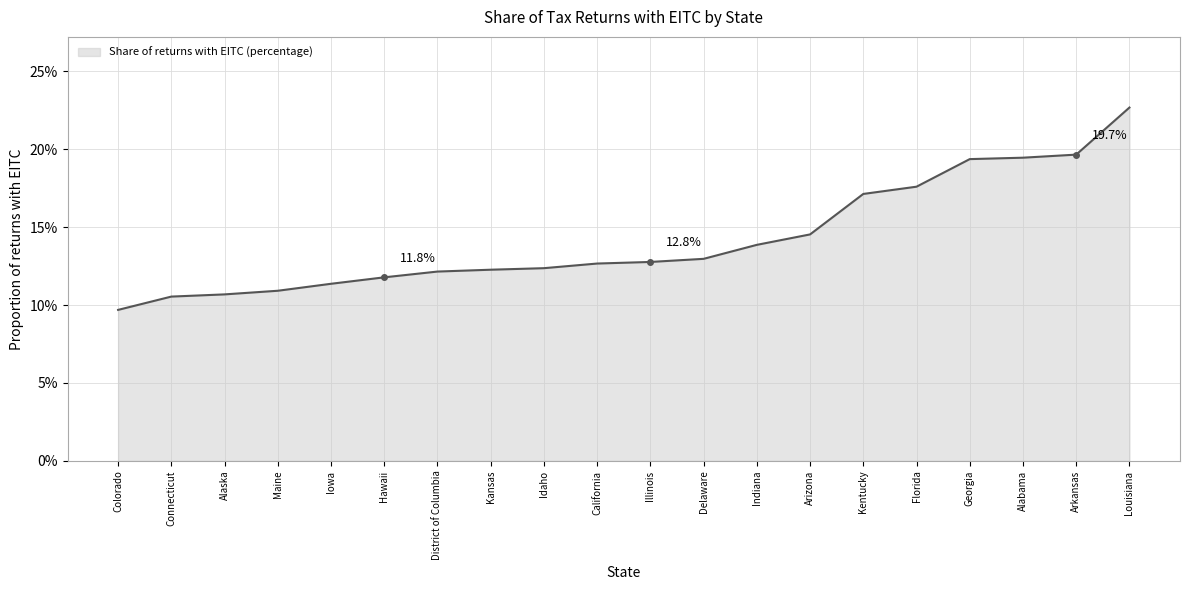

List the labels in order of value, smallest first.

Colorado, Connecticut, Alaska, Maine, Iowa, Hawaii, District of Columbia, Kansas, Idaho, California, Illinois, Delaware, Indiana, Arizona, Kentucky, Florida, Georgia, Alabama, Arkansas, Louisiana